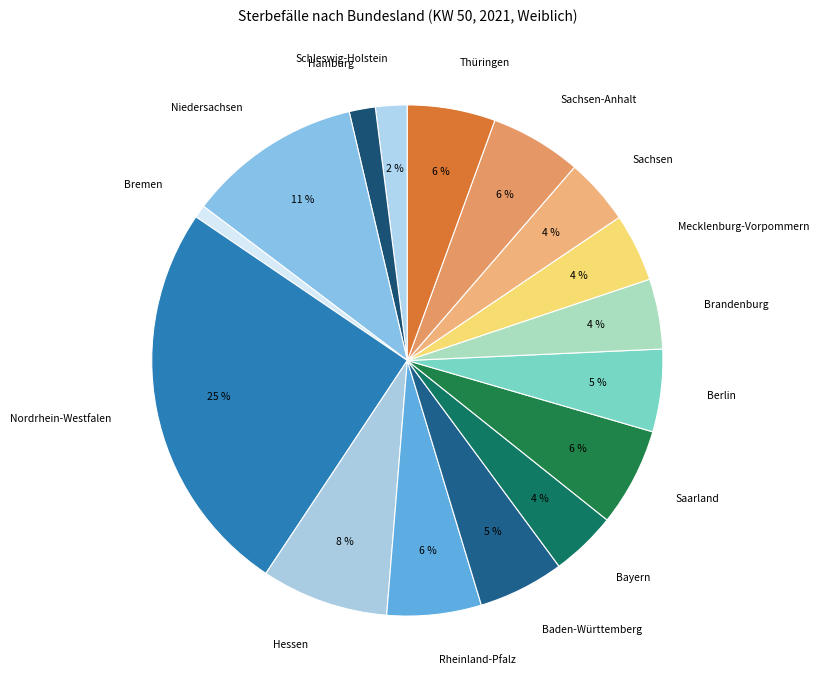

The Baden-Württemberg slice represents 5% of the pie. True or false?

True